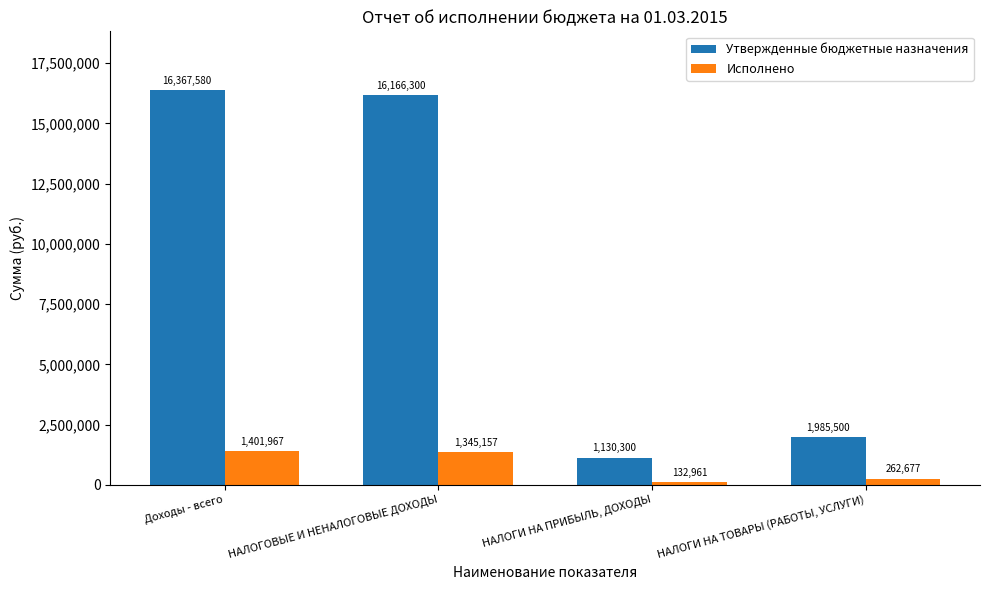

What is the maximum value for Утвержденные бюджетные назначения?

16367580.0